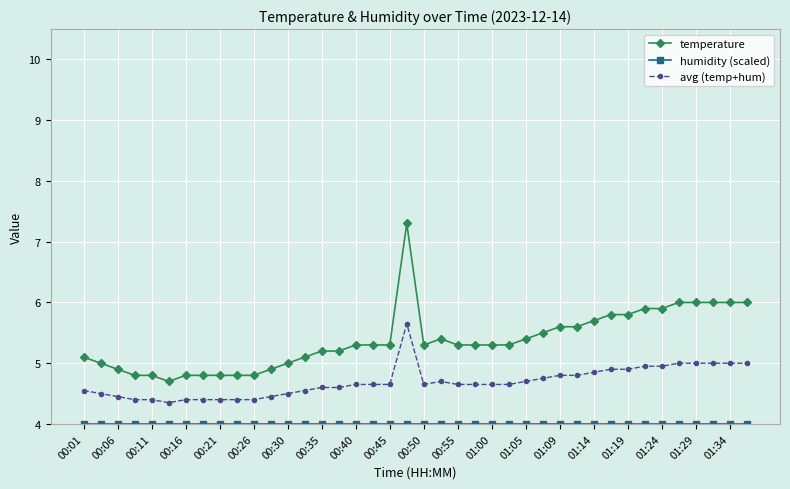

Which series has the largest total across all categories?

temperature